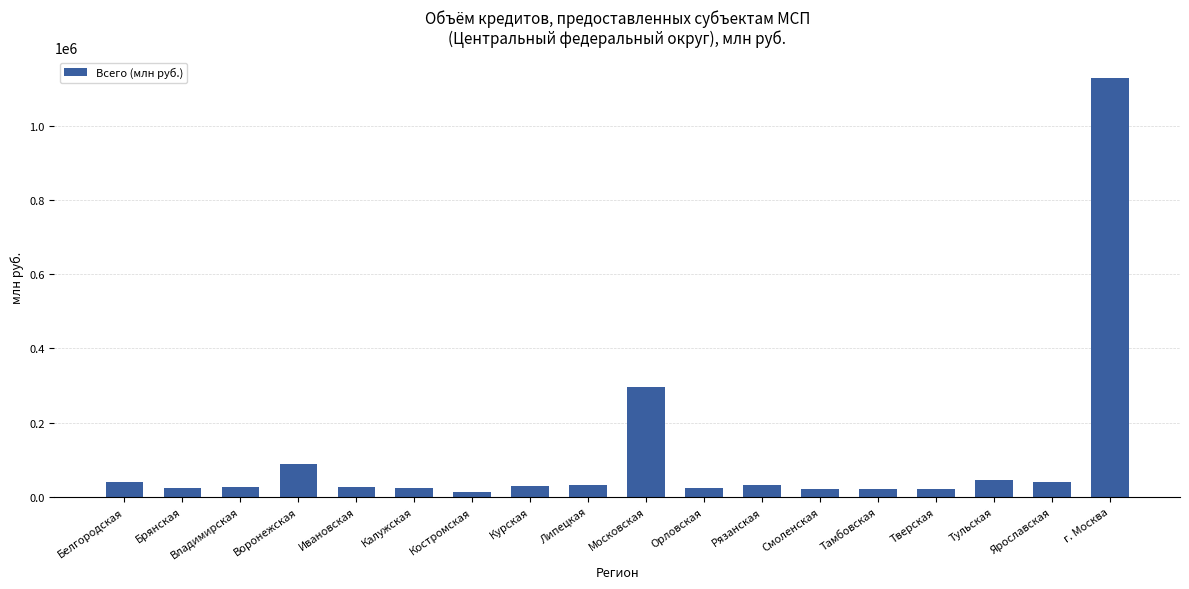

What is the label of the 7th bar from the left?

Костромская